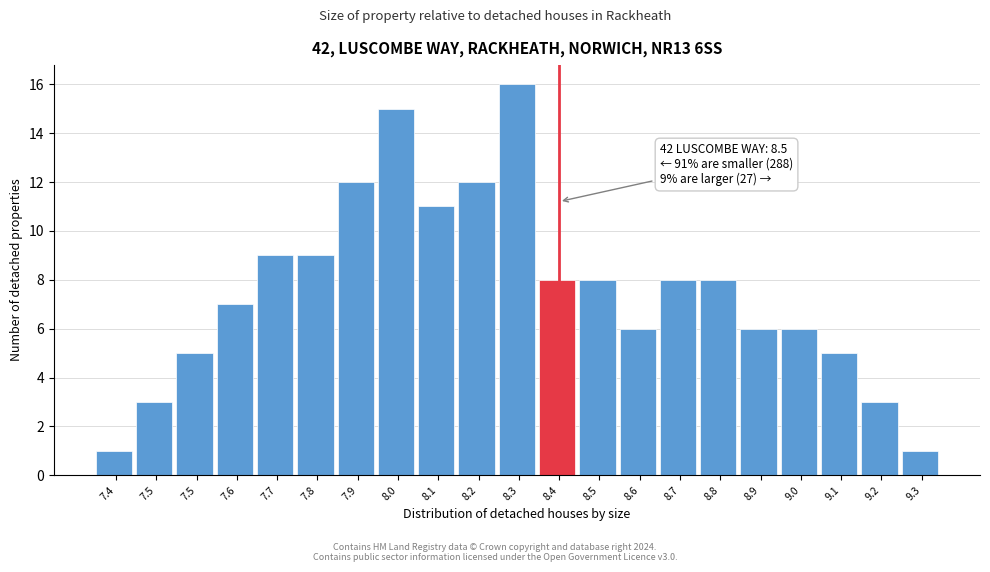

How many bars are there in total?

21